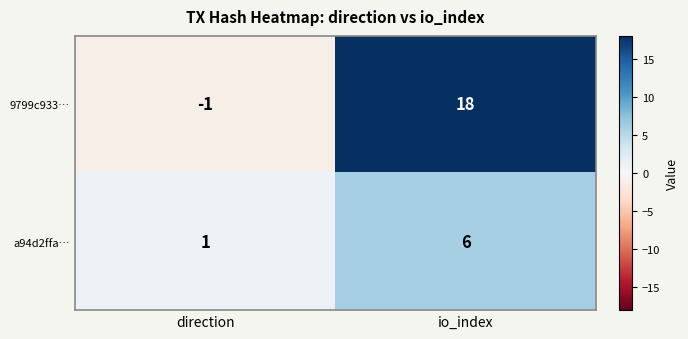

At which category is the sum across all series the highest?

io_index